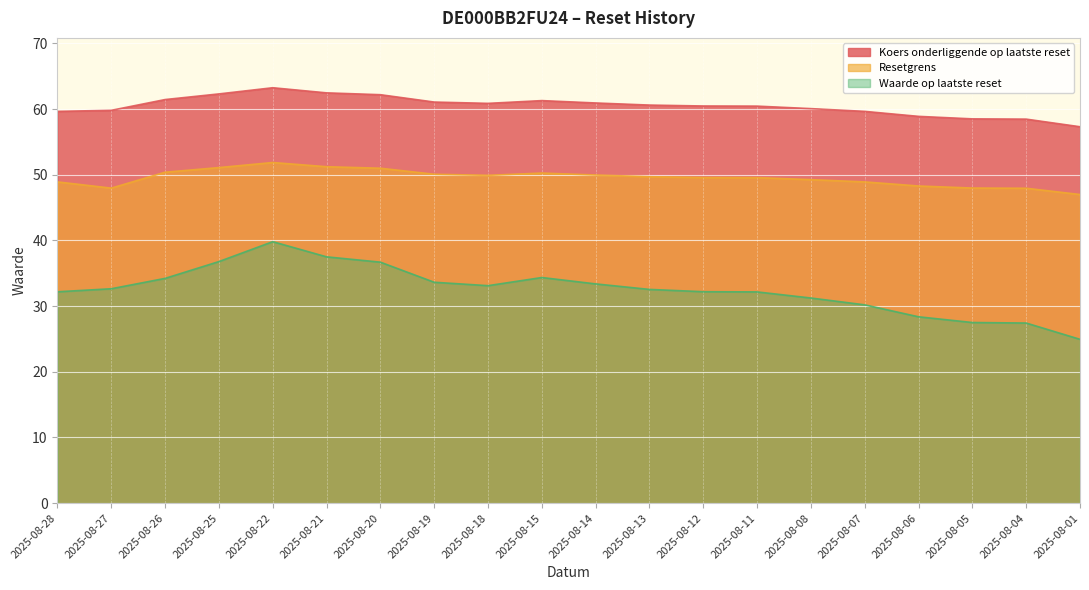

True or false: Koers onderliggende op laatste reset and Resetgrens cross at least once.

False